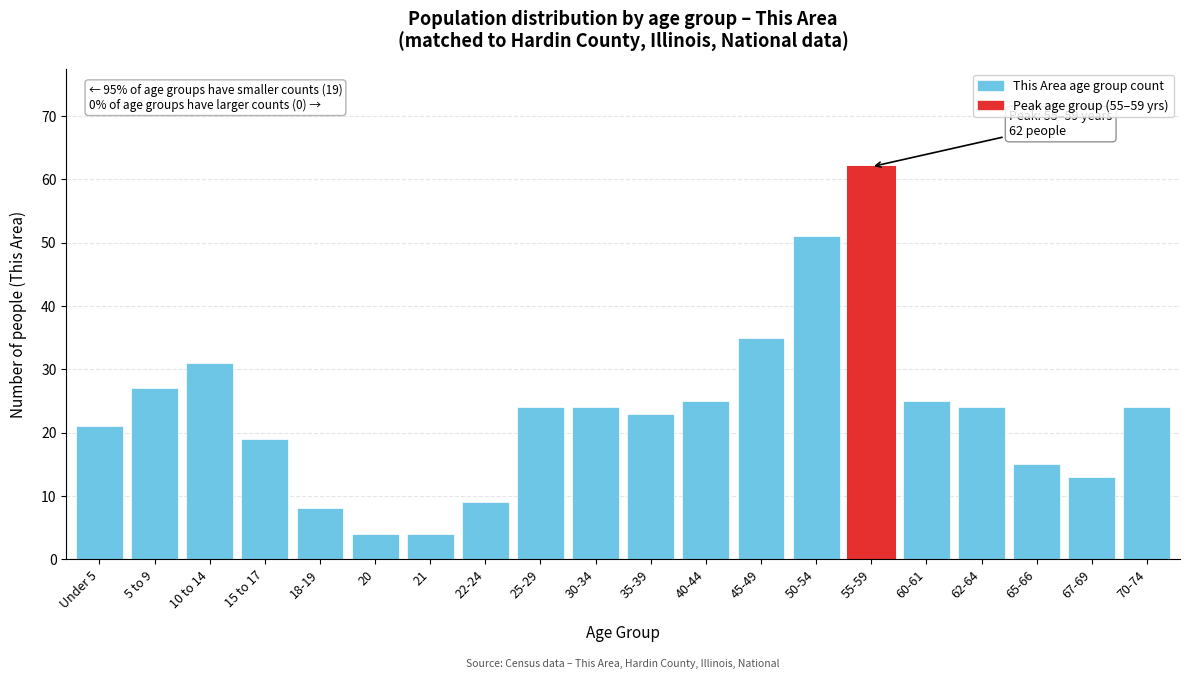

Reading right to left, extract all data points from this chart.

70-74=24	67-69=13	65-66=15	62-64=24	60-61=25	55-59=62	50-54=51	45-49=35	40-44=25	35-39=23	30-34=24	25-29=24	22-24=9	21=4	20=4	18-19=8	15 to 17=19	10 to 14=31	5 to 9=27	Under 5=21